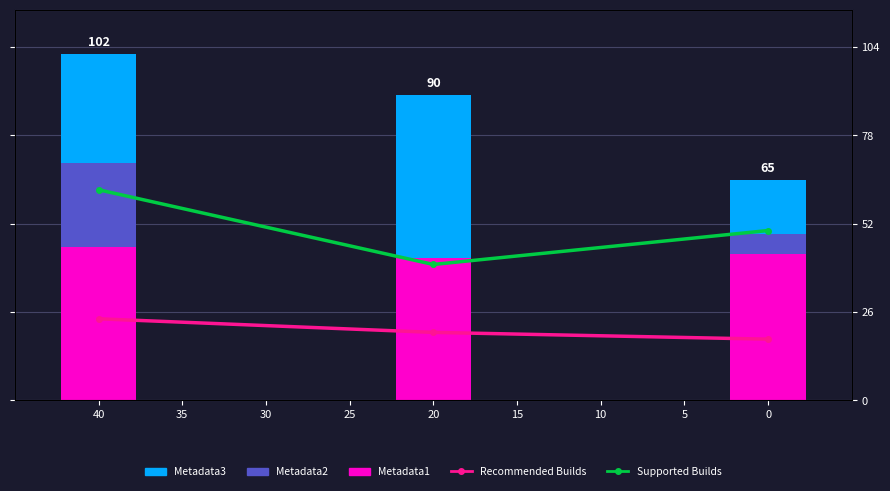

What are all the series names shown in the legend?

Recommended Builds, Supported Builds, Metadata3, Metadata2, Metadata1